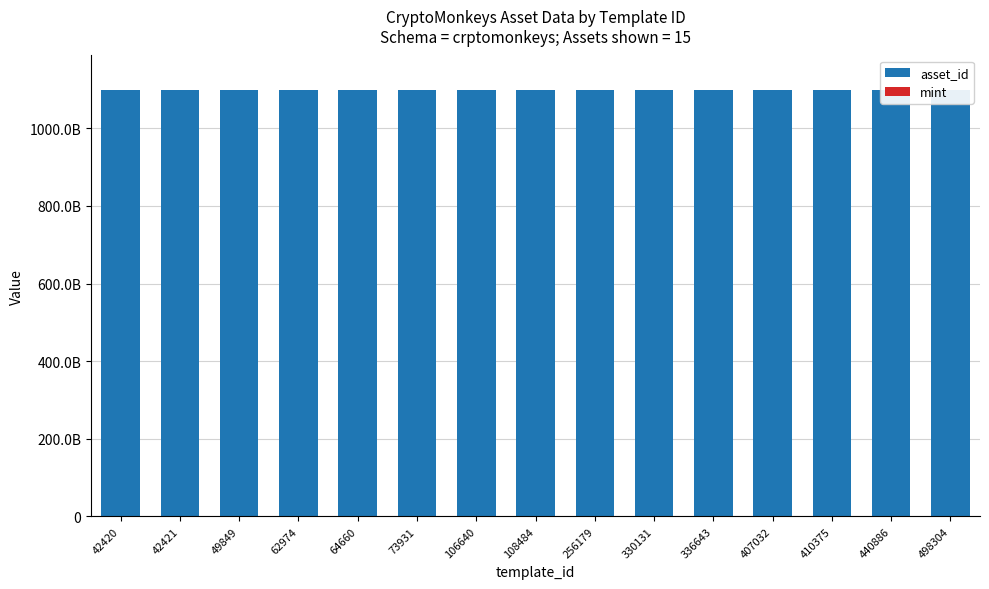

Reading left to right, what are all the values shown in this chart?

asset_id: 1099564085103	1099564091453	1099564241857	1099561002157	1099554104098	1099564248313	1099571119778	1099527388773	1099638018772	1099608425413	1099636553505	1099709647934	1099667368843	1099709646239	1099791999552
mint: 7936	8072	8613	6352	5877	1388	8384	5617	6936	3463	4551	6050	5048	3808	1883